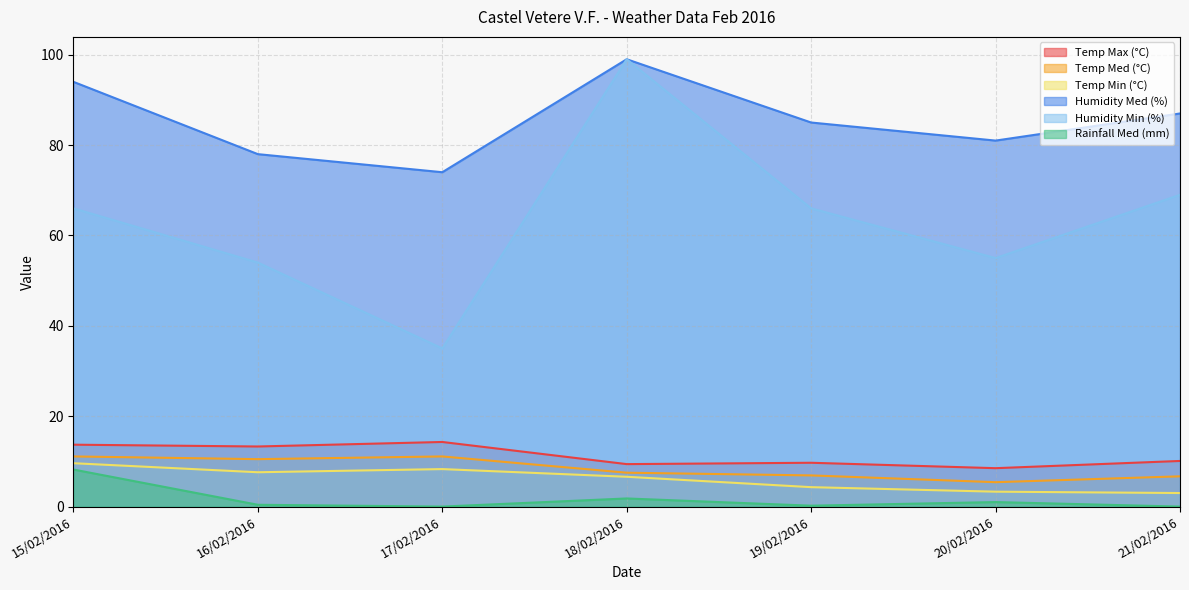

At which category does Rainfall Med (mm) reach its first local peak?

18/02/2016